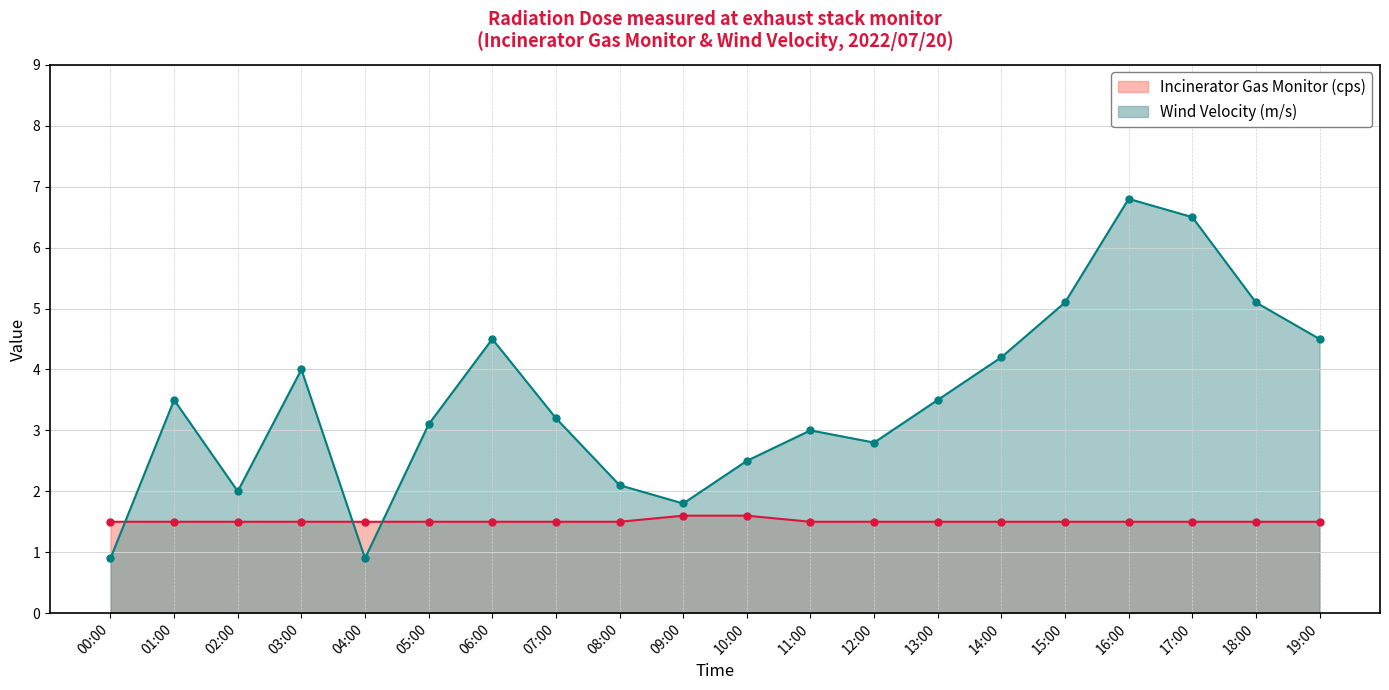

List the labels in order of Incinerator Gas Monitor (cps) value, largest first.

09:00, 10:00, 00:00, 01:00, 02:00, 03:00, 04:00, 05:00, 06:00, 07:00, 08:00, 11:00, 12:00, 13:00, 14:00, 15:00, 16:00, 17:00, 18:00, 19:00